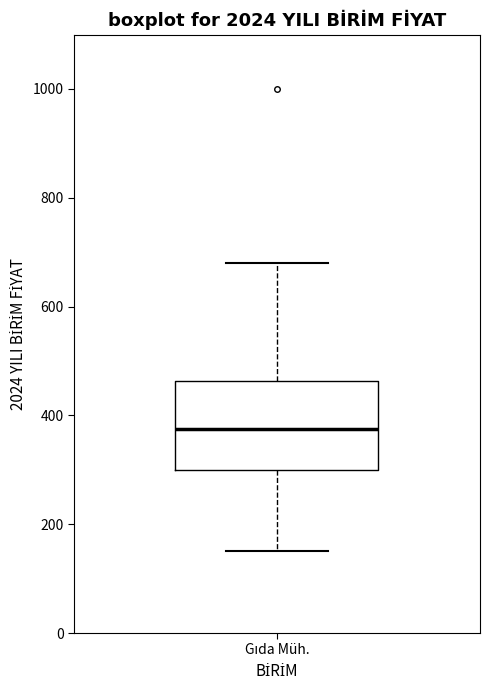

Where is the upper edge of the box for Gıda Müh. on the y-axis? The values are not printed on the chart, so give them approximately, as read against the axis.

460